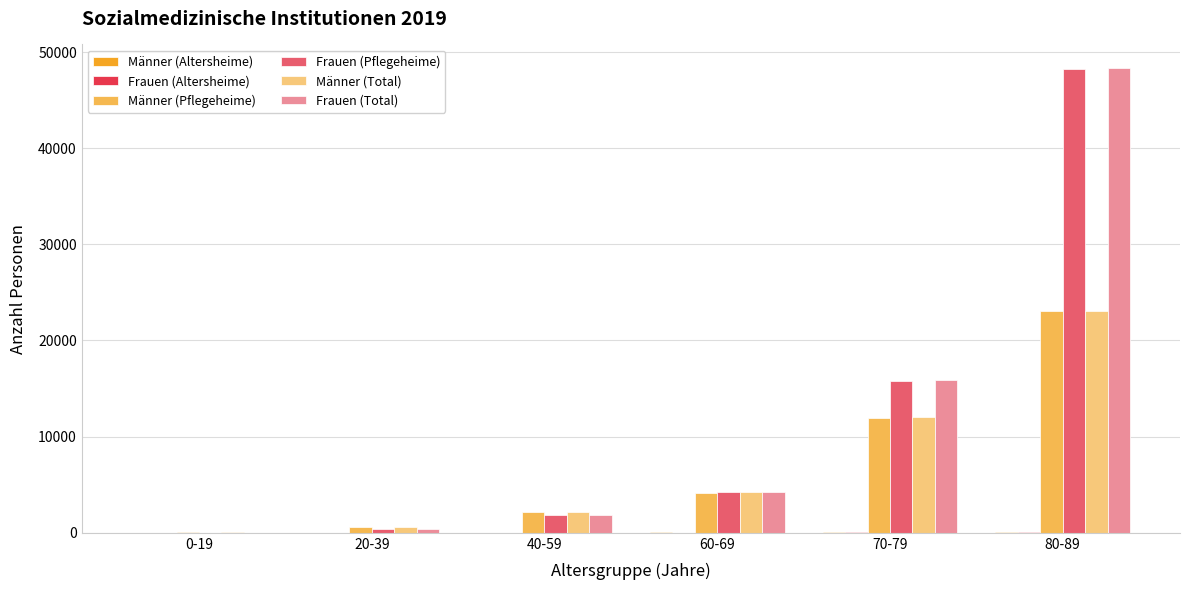

Which series changed the most between 20-39 and 70-79?

Frauen (Total)